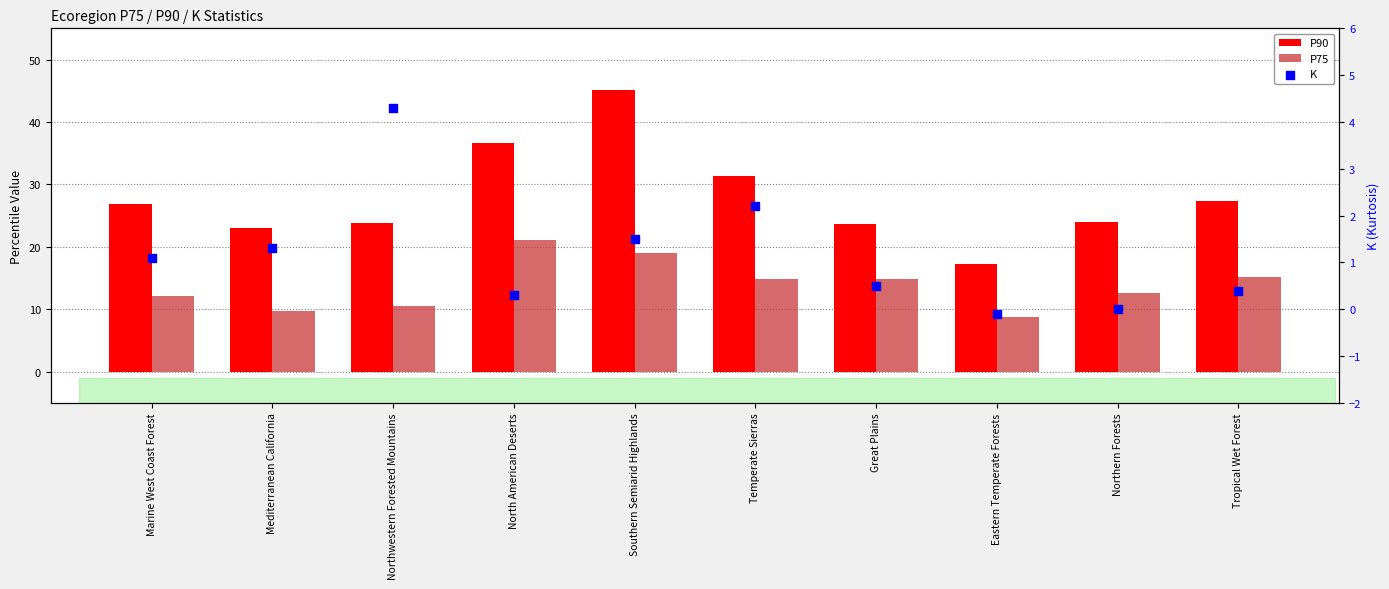

Which series has the largest total across all categories?

P90